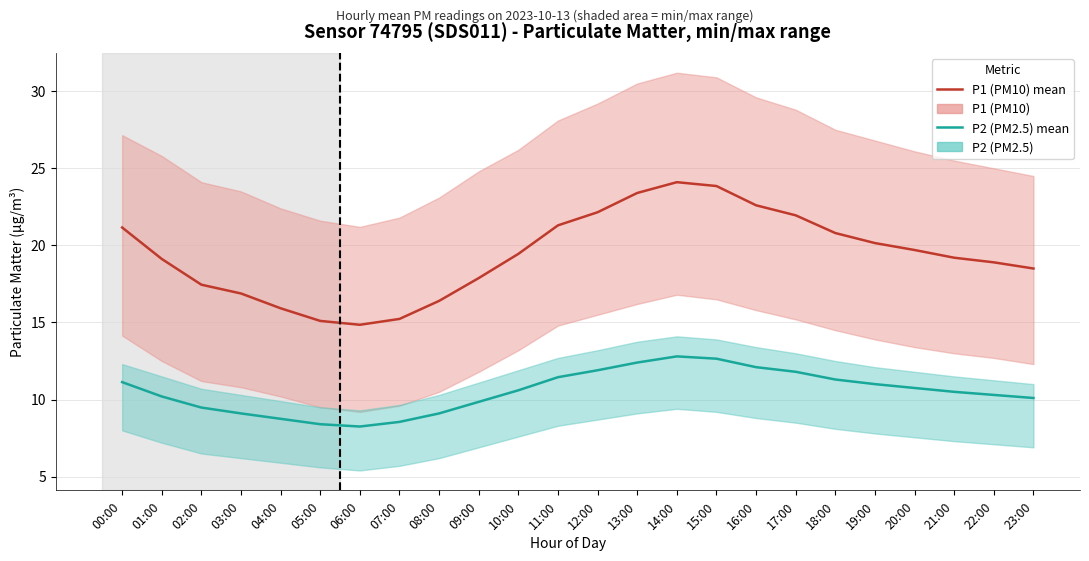

Reading left to right, extract all data points from this chart.

P1 (PM10): 00:00=21.2	01:00=19.1	02:00=17.4	03:00=16.9	04:00=15.9	05:00=15.1	06:00=14.8	07:00=15.2	08:00=16.4	09:00=17.9	10:00=19.4	11:00=21.3	12:00=22.1	13:00=23.4	14:00=24.1	15:00=23.9	16:00=22.6	17:00=21.9	18:00=20.8	19:00=20.1	20:00=19.7	21:00=19.2	22:00=18.9	23:00=18.5
P2 (PM2.5): 00:00=11.1	01:00=10.2	02:00=9.5	03:00=9.1	04:00=8.8	05:00=8.4	06:00=8.2	07:00=8.6	08:00=9.1	09:00=9.8	10:00=10.6	11:00=11.4	12:00=11.9	13:00=12.4	14:00=12.8	15:00=12.7	16:00=12.1	17:00=11.8	18:00=11.3	19:00=11.0	20:00=10.8	21:00=10.5	22:00=10.3	23:00=10.1